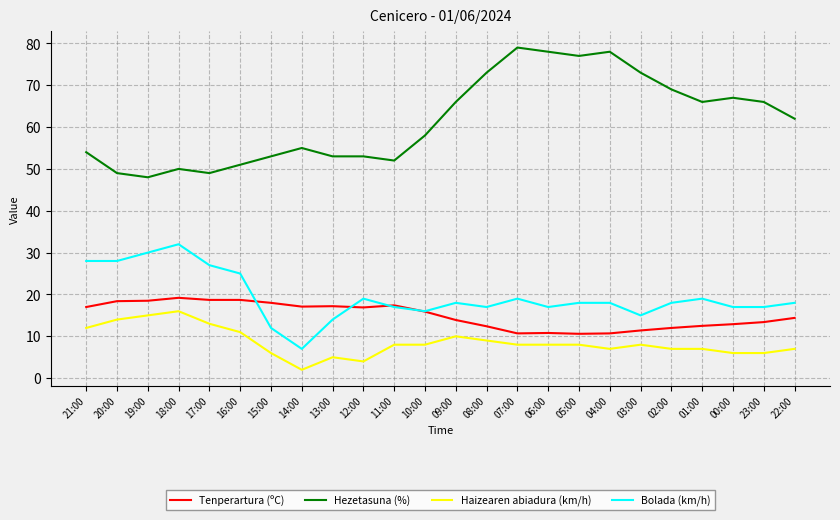

At which label does Haizearen abiadura (km/h) first exceed 8?

21:00